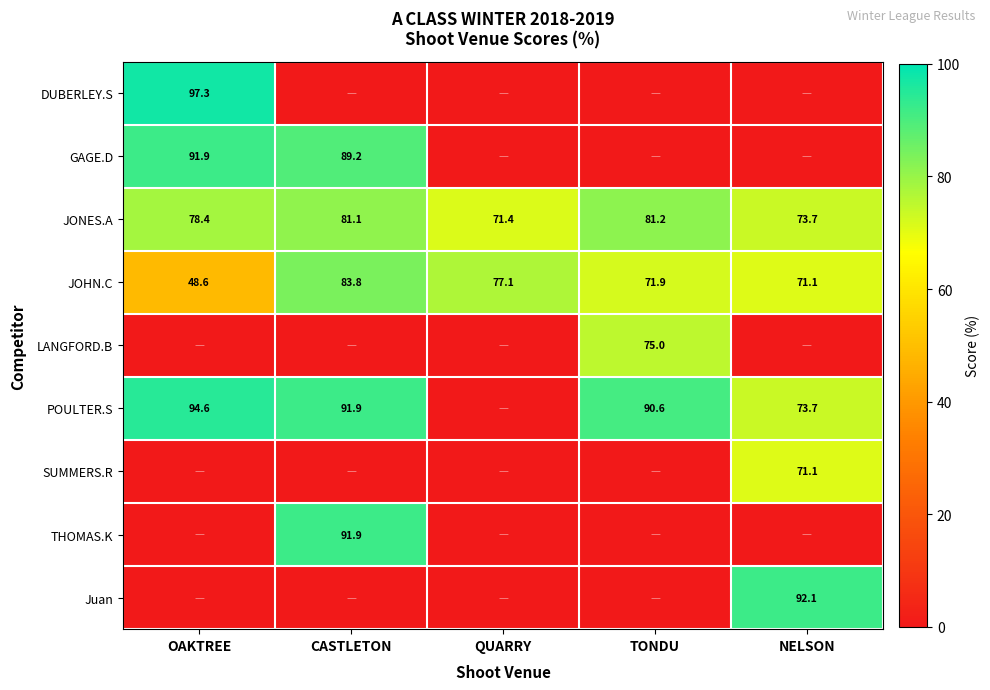

The DUBERLEY.S series shows 66.4 at OAKTREE. True or false?

False